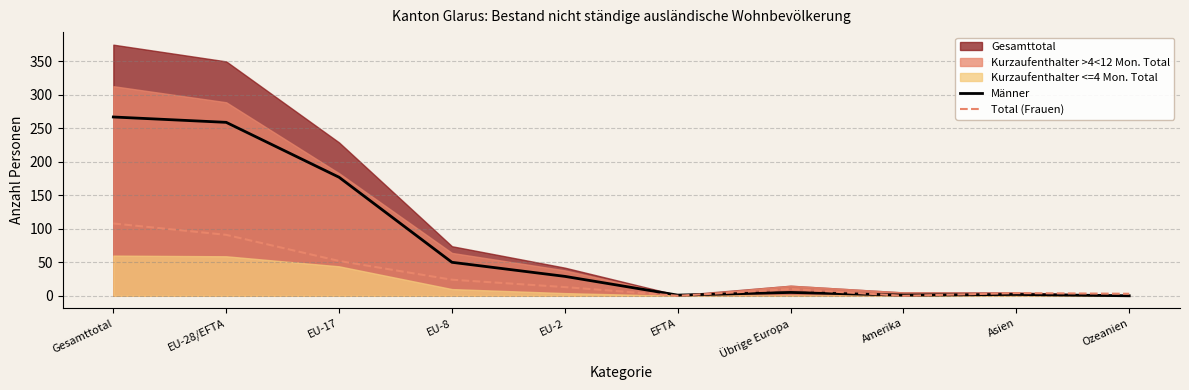

Which label corresponds to the largest value in the chart?

Gesamttotal